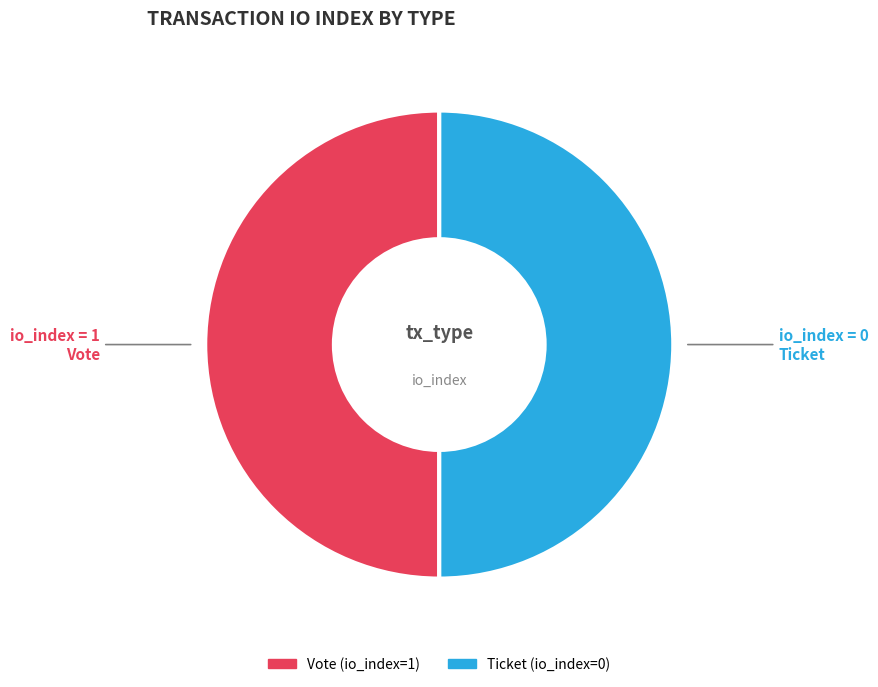

What is the ratio of the value at Vote to the value at Ticket?

1.0